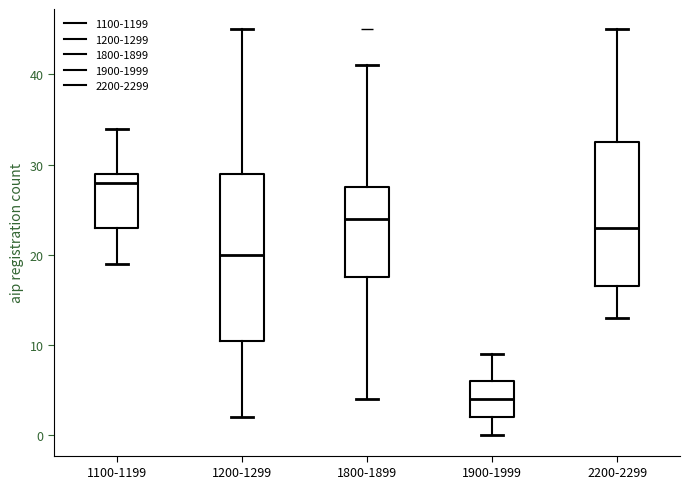

Which box is the tallest, from its lower edge to its upper edge?

1200-1299